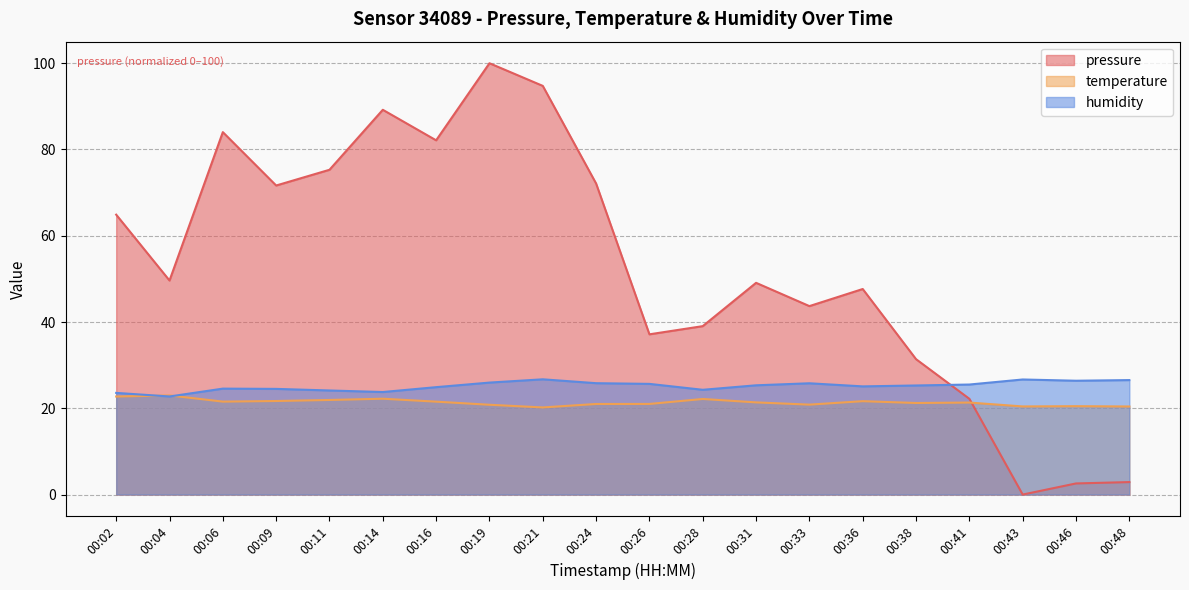

Between 00:38 and 00:14, which is larger?

00:14